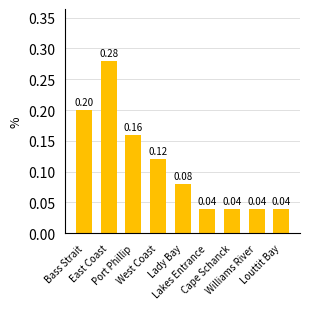

What is the sum of all values?

1.0